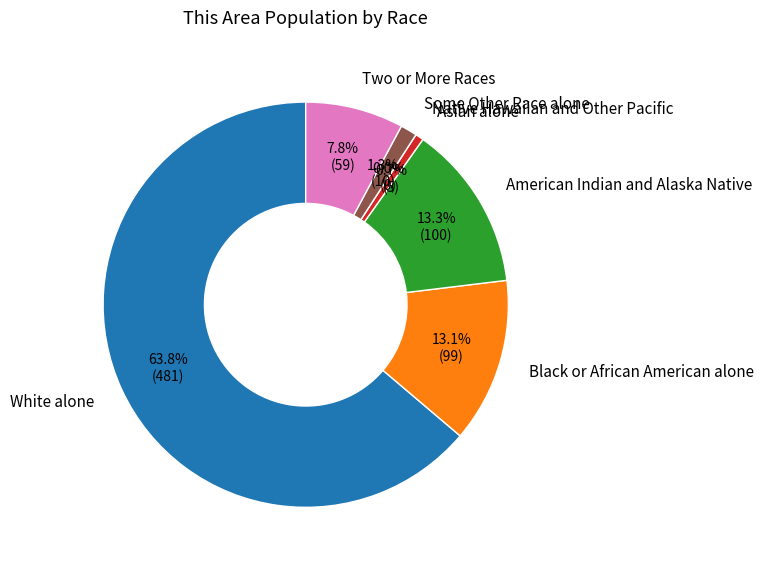

Which slice is the smallest?

Native Hawaiian and Other Pacific